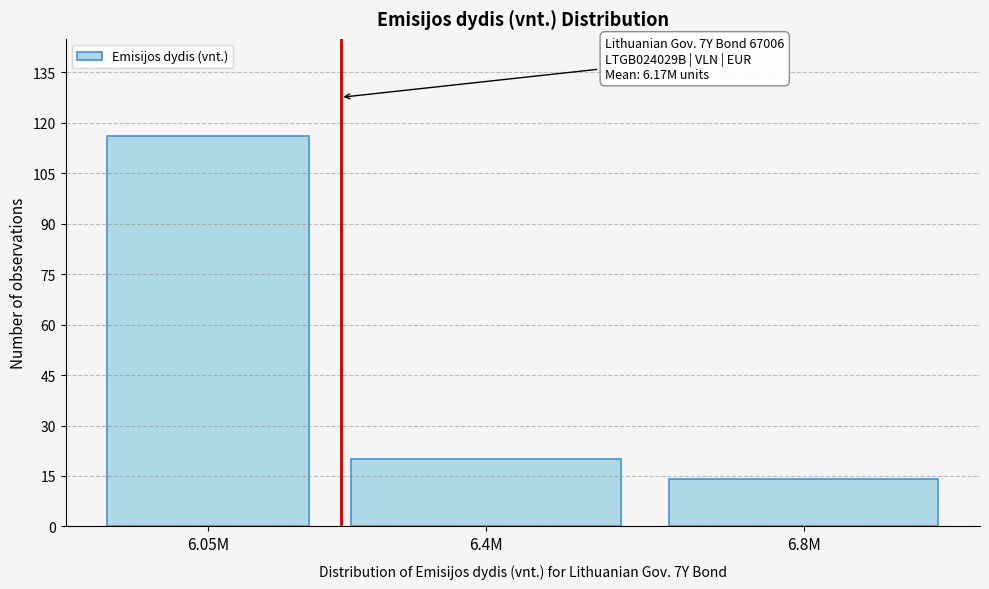

Reading left to right, extract all data points from this chart.

6.05M=116	6.4M=20	6.8M=14